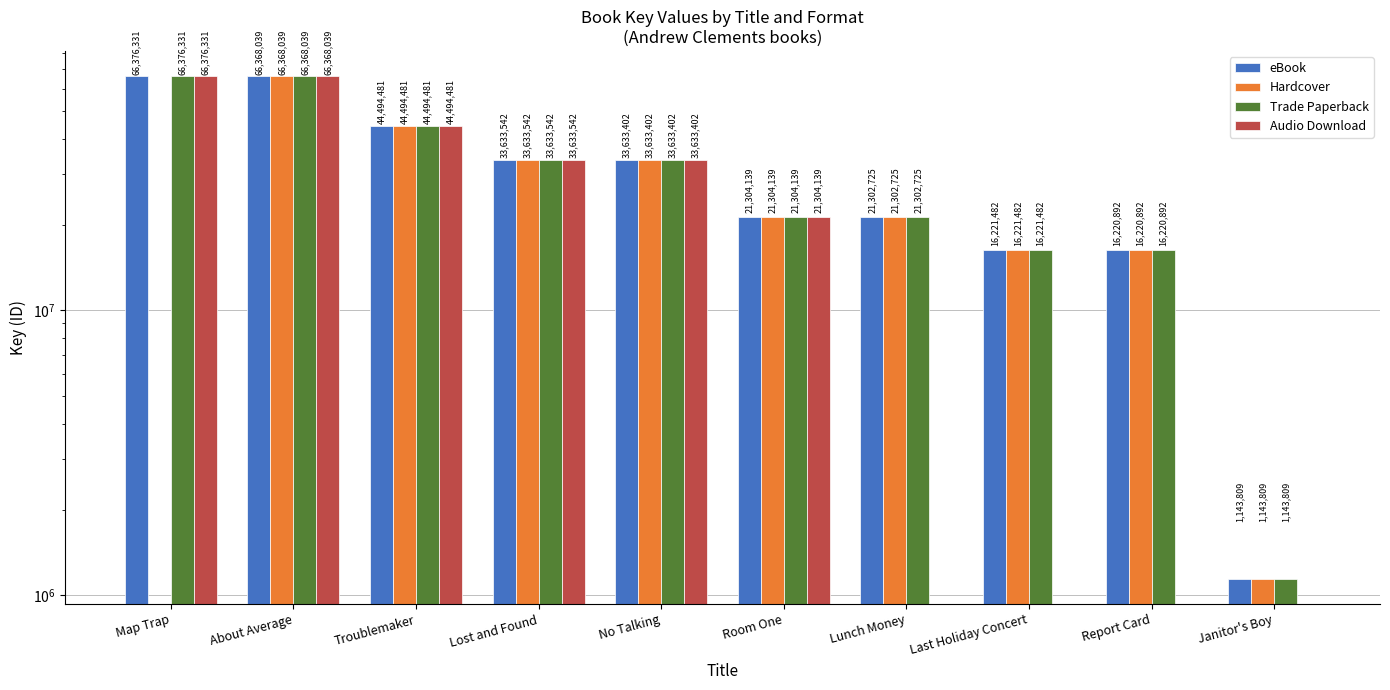

Which category has the highest value across all series?

Map Trap